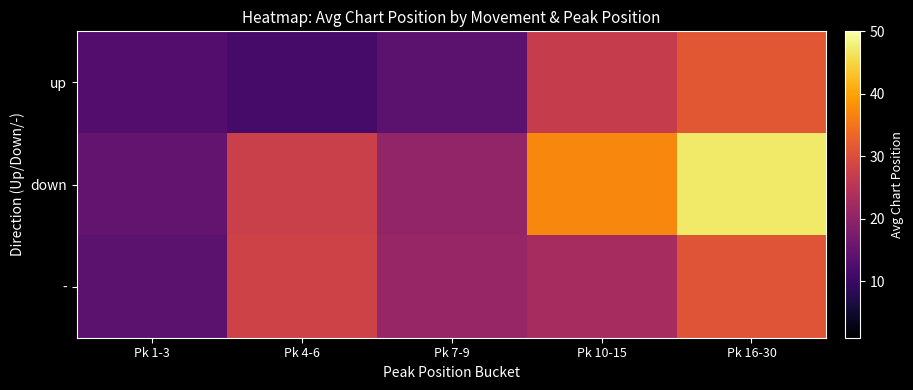

At Pk 1-3, list the series in order from smallest to largest.

up, -, down